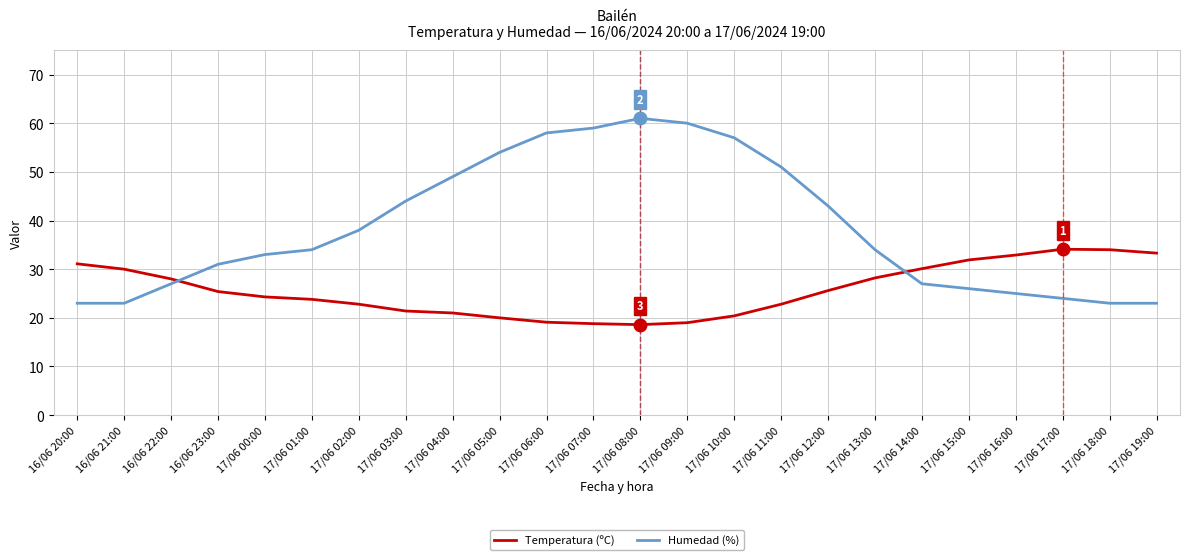

What is the minimum value for Humedad (%)?

23.0